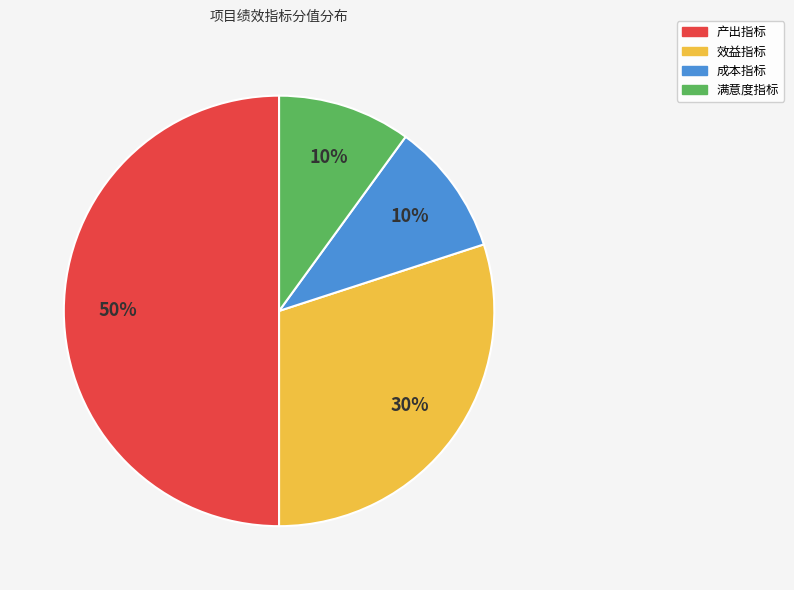

How many segments does this pie chart have?

4